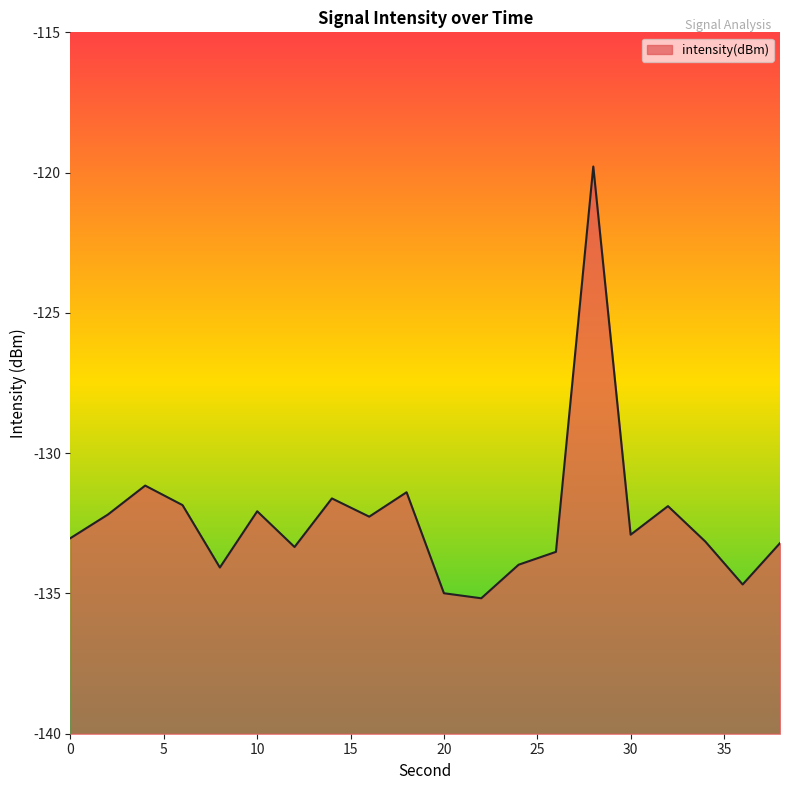

List the labels in order of value, smallest first.

22, 20, 36, 8, 24, 26, 12, 38, 34, 0, 30, 16, 2, 10, 32, 6, 14, 18, 4, 28